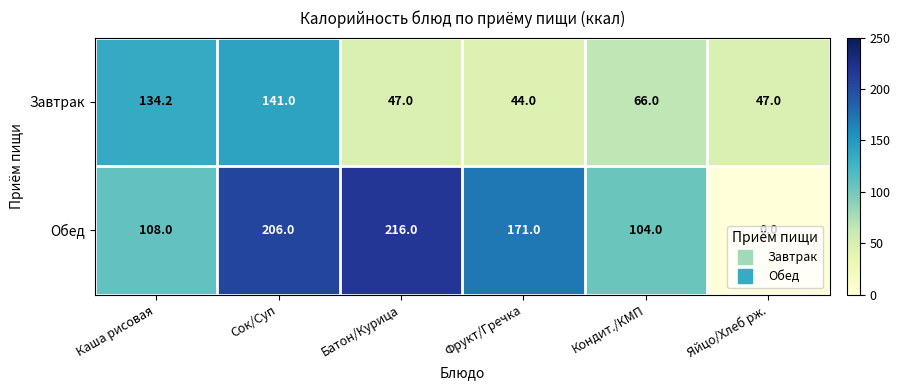

At Сок/Суп, list the series in order from smallest to largest.

Завтрак, Обед